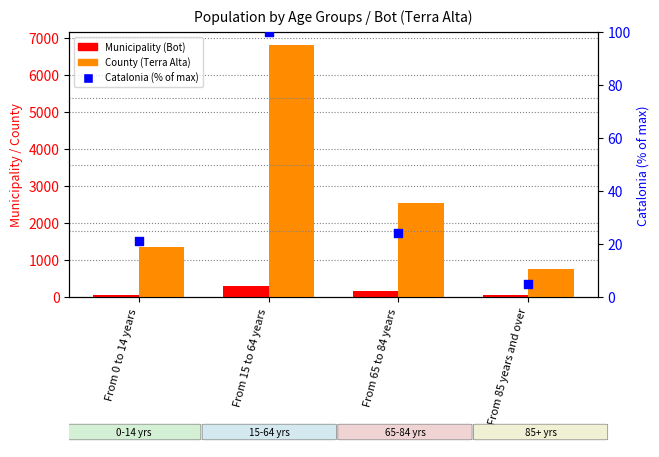

Is the value of County (Terra Alta) at From 65 to 84 years greater than the value of Catalonia (% of max) at From 0 to 14 years?

Yes